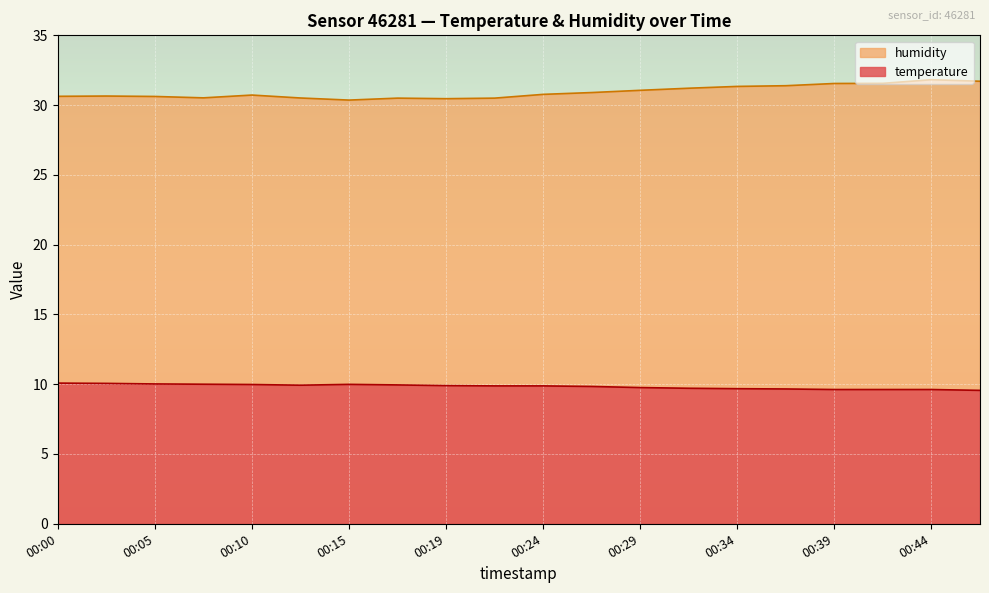

True or false: temperature and humidity intersect in this chart.

False